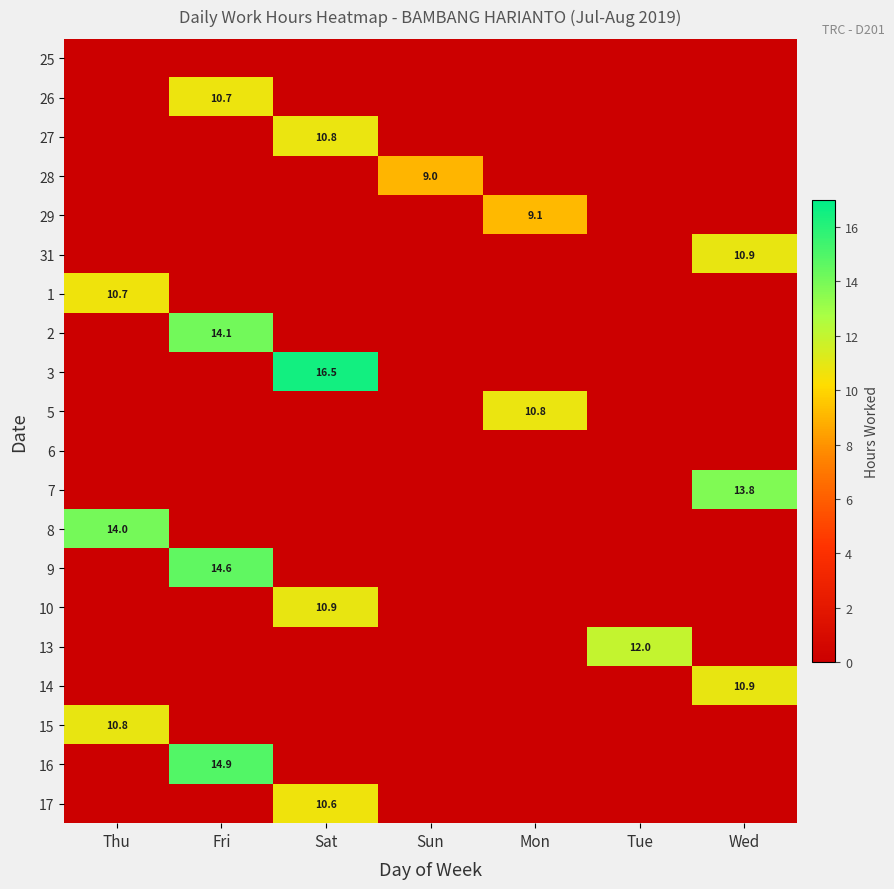

What is the difference between the highest and lowest values at Sun?

9.0